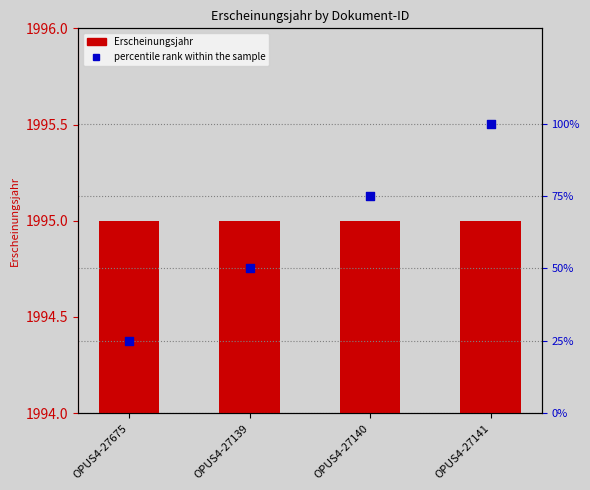

Which series has the largest total across all categories?

Erscheinungsjahr